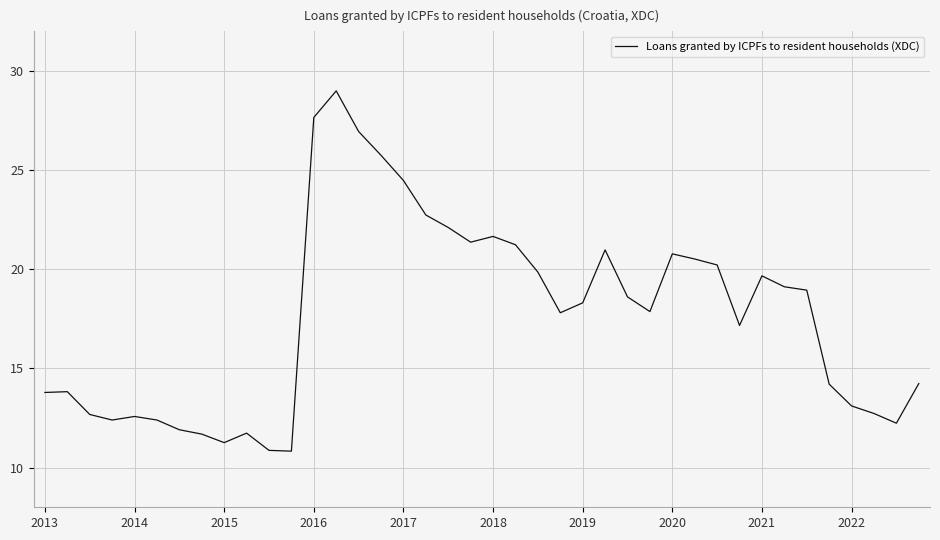

What is the smallest value displayed?

10.8